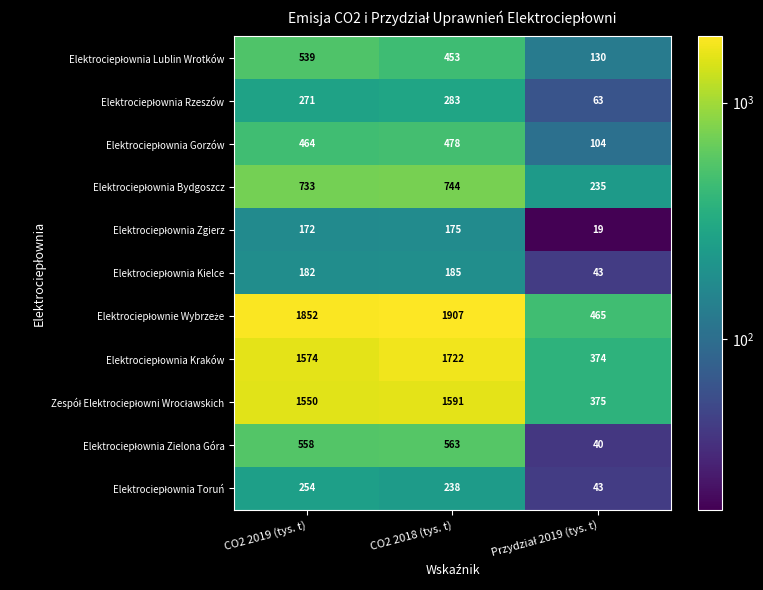

At which category is the sum across all series the highest?

CO2 2018 (tys. t)